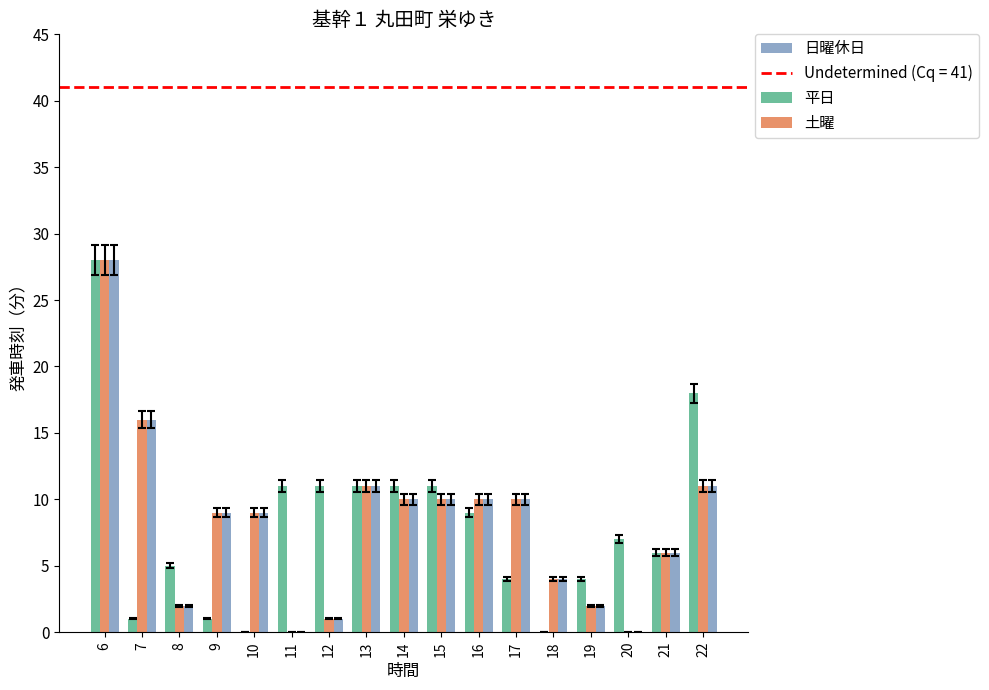

Does the chart contain stacked bars?

No